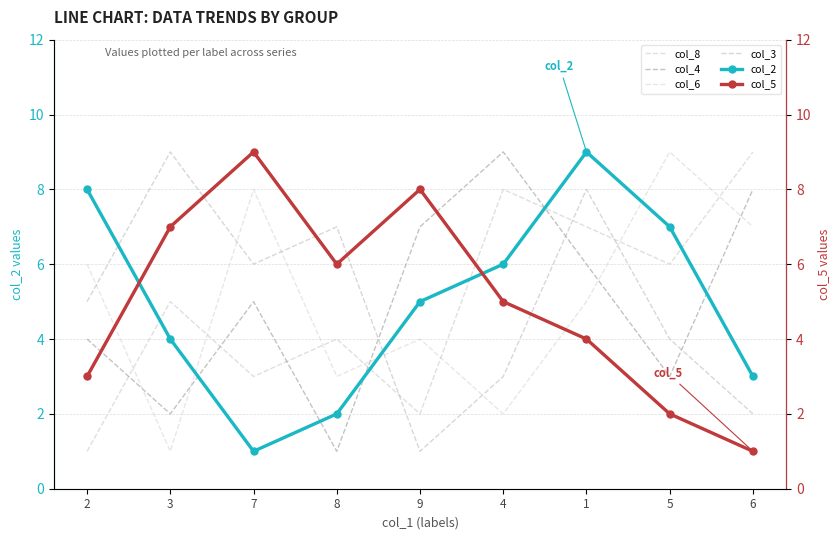

What is the minimum value shown in the chart?

1